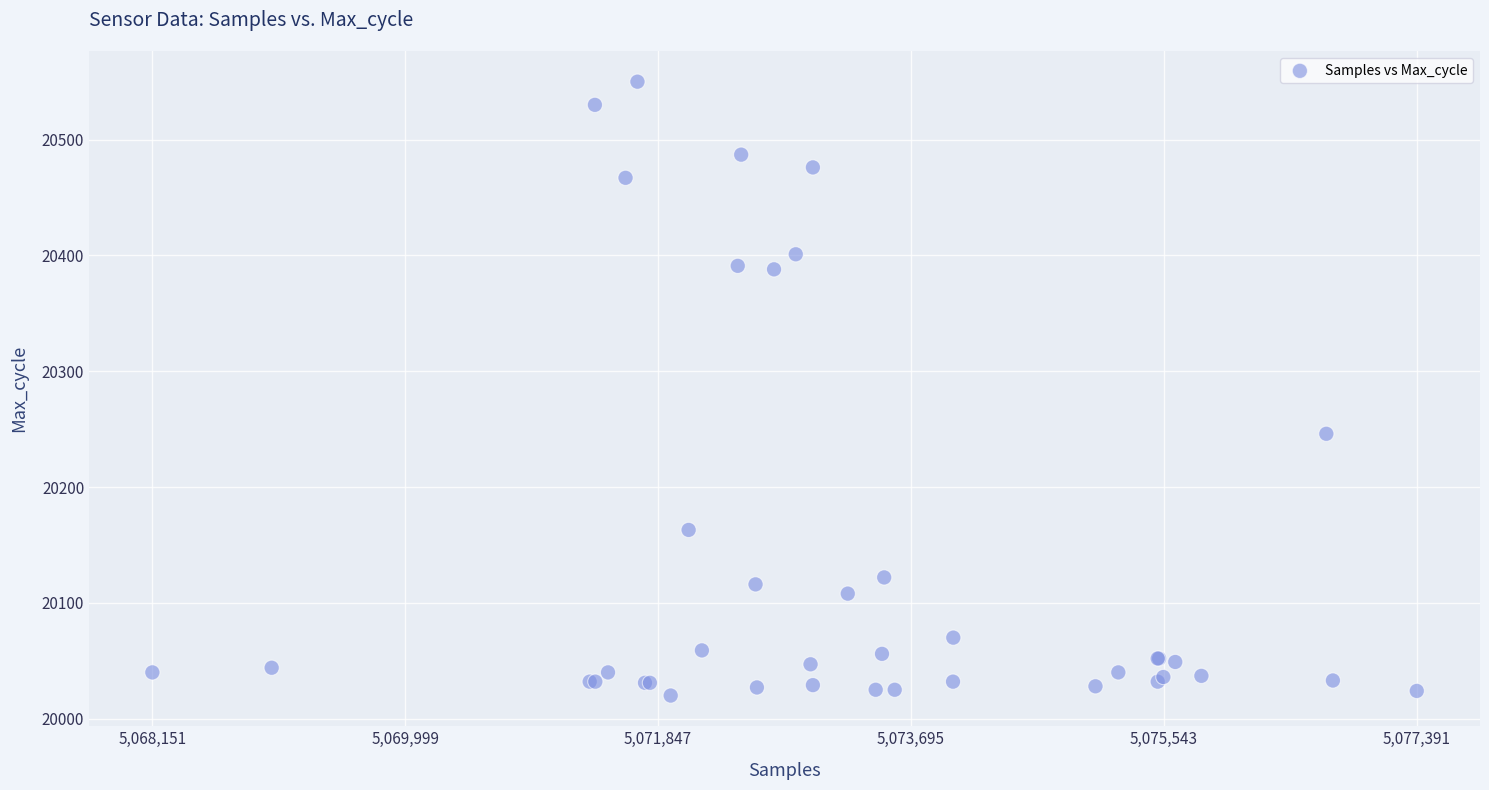

What Y value in the scatter plot is closest to 20285?

20246